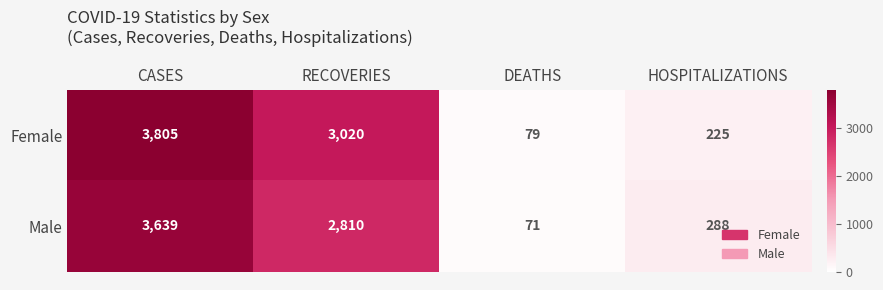

Count the number of categories in the chart.

4